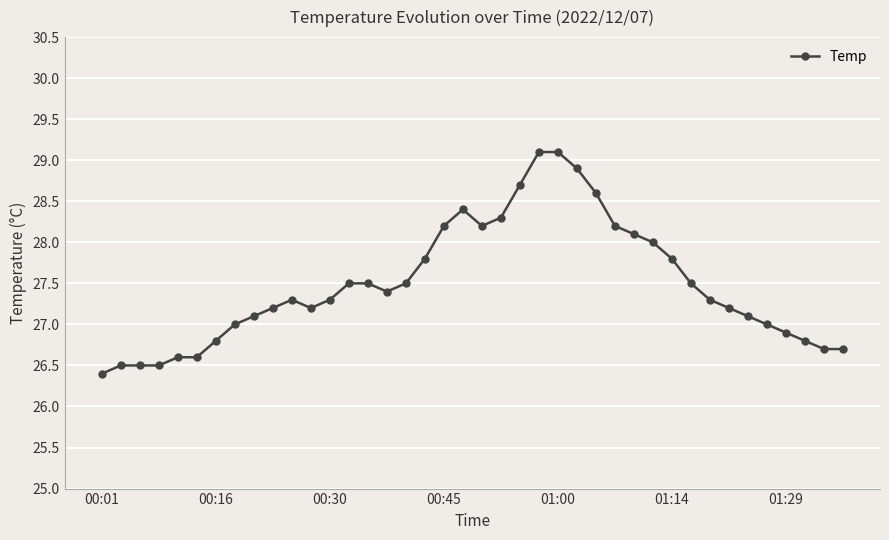

What is the sum of all values?

1099.5